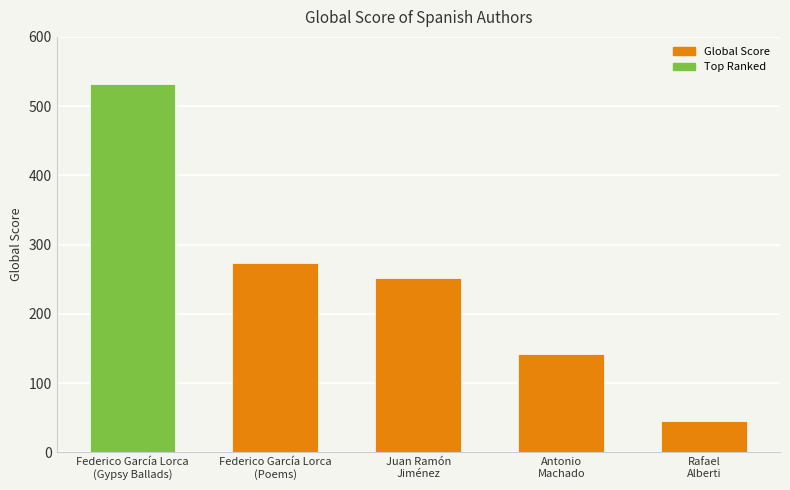

What is the value of the 3rd bar from the left?

252